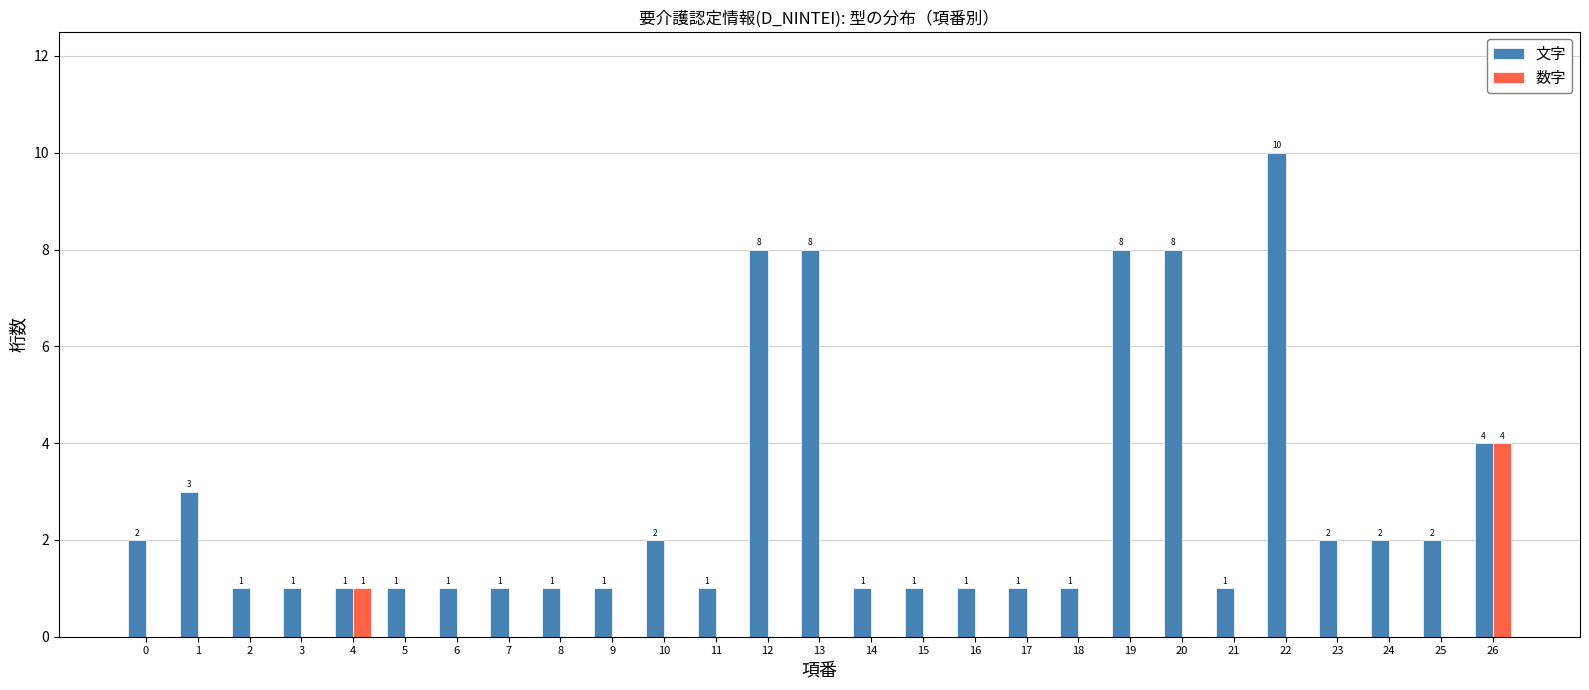

Reading right to left, extract all data points from this chart.

文字: 4	2	2	2	10	1	8	8	1	1	1	1	1	8	8	1	2	1	1	1	1	1	1	1	1	3	2
数字: 4	0	0	0	0	0	0	0	0	0	0	0	0	0	0	0	0	0	0	0	0	0	1	0	0	0	0